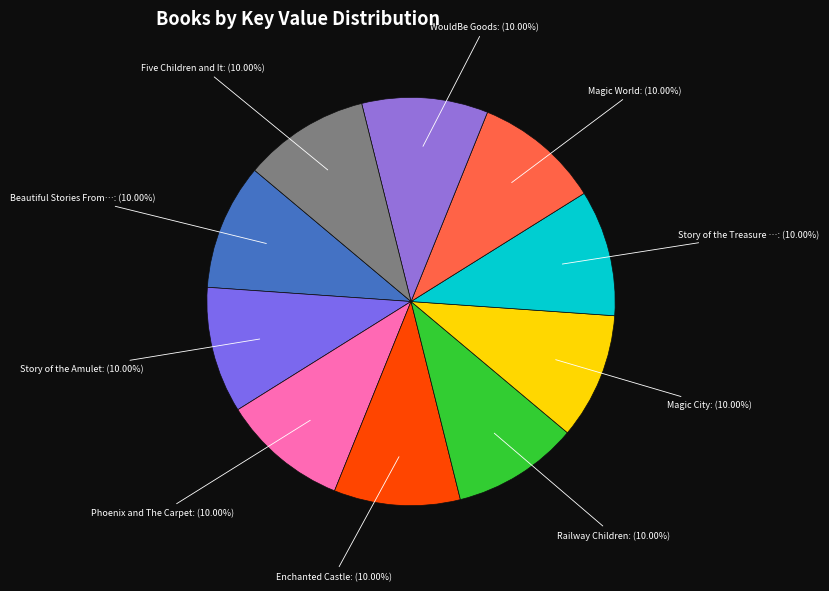

Do Phoenix and The Carpet: (10.00%) and Five Children and It: (10.00%) together represent more than half of the pie?

No